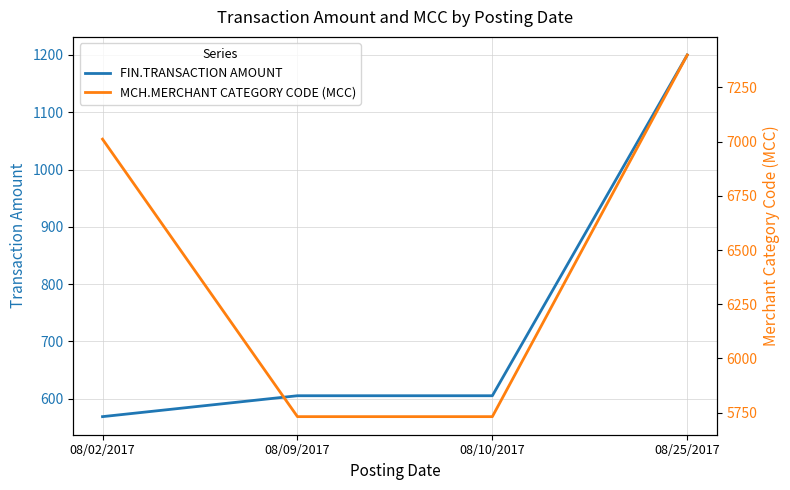

Rank the series at 08/02/2017 from highest to lowest value.

MCH.MERCHANT CATEGORY CODE (MCC), FIN.TRANSACTION AMOUNT